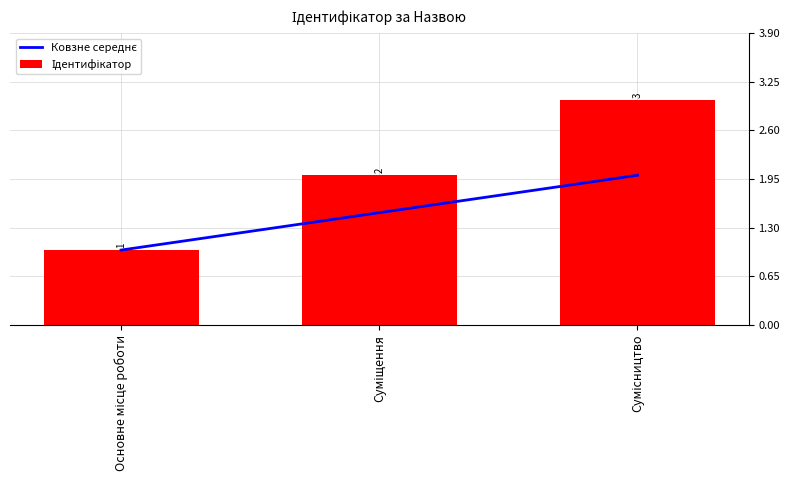

How many Ідентифікатор values are between 1 and 3?

3